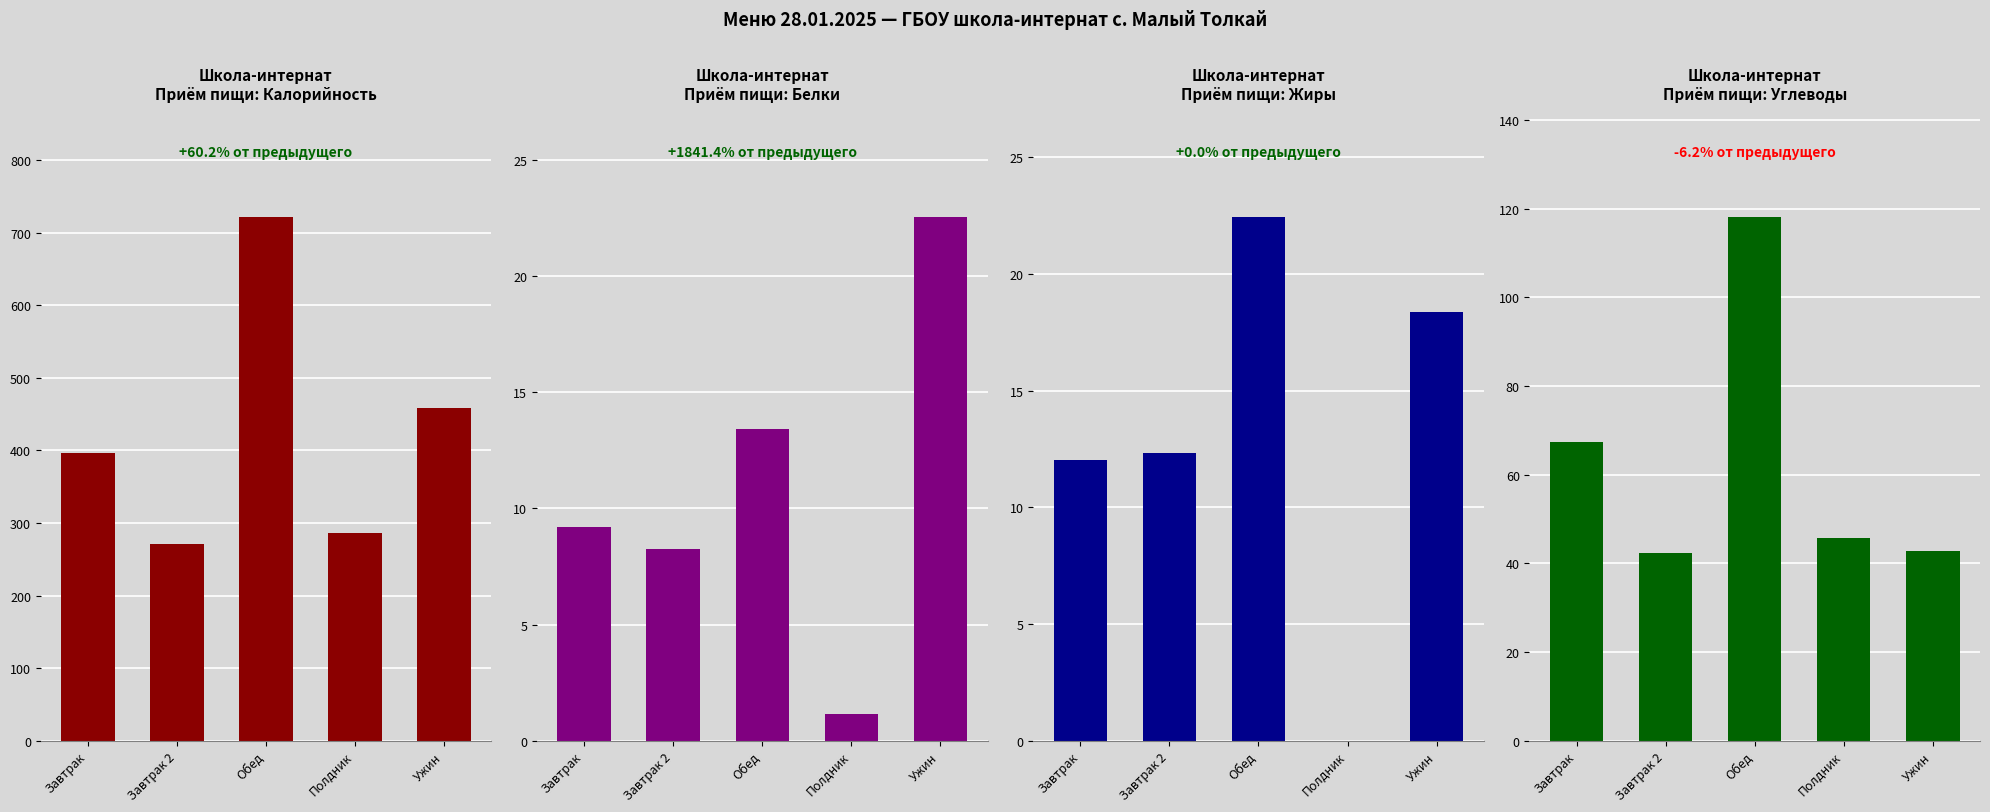

Which series changed the most between Завтрак and Полдник?

Калорийность